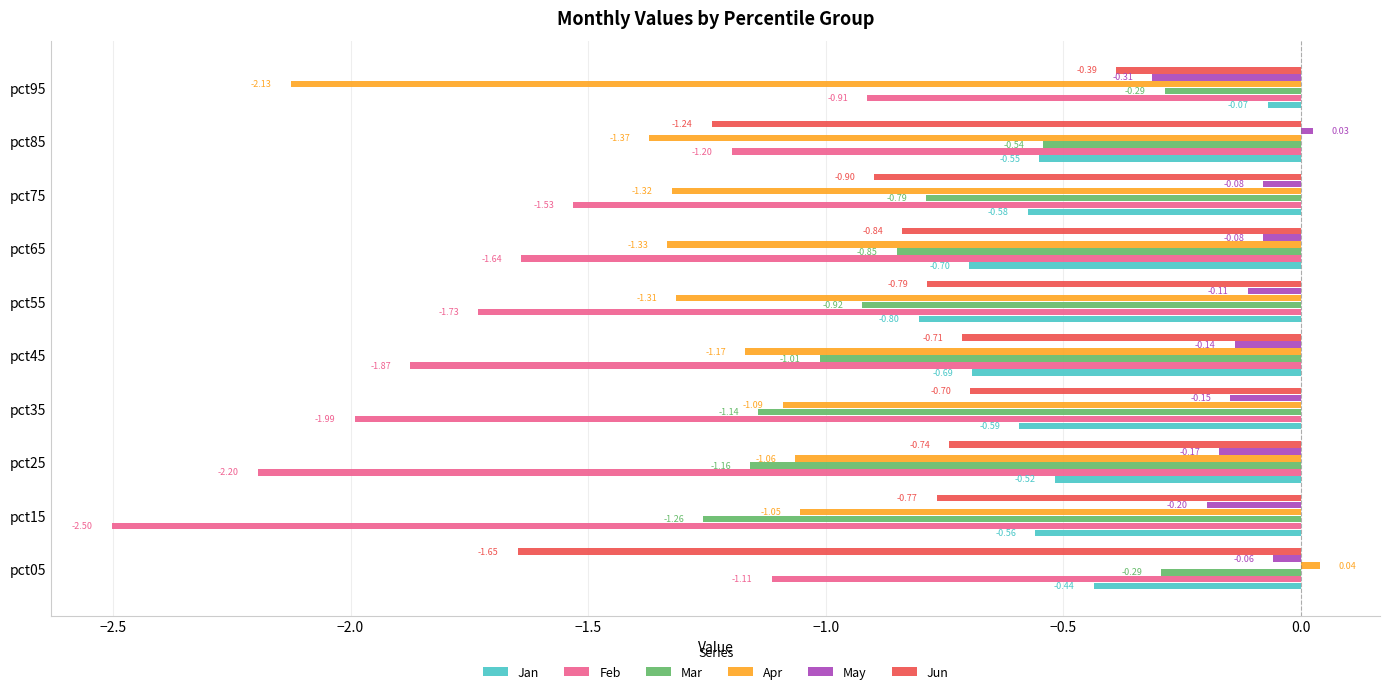

List the series in order of their peak value, highest first.

Apr, May, Jan, Mar, Jun, Feb